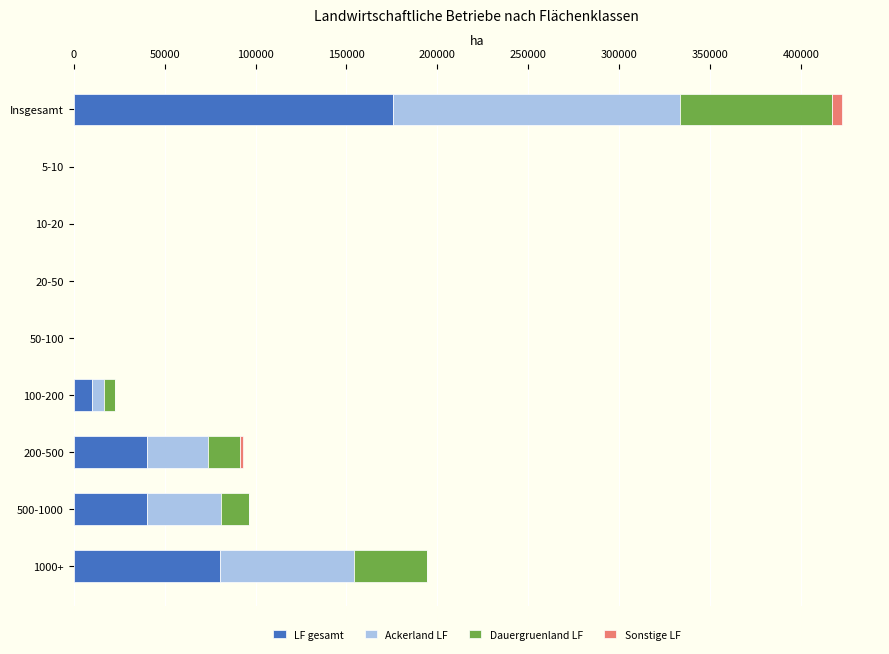

What is the sum of all LF gesamt values?

346900